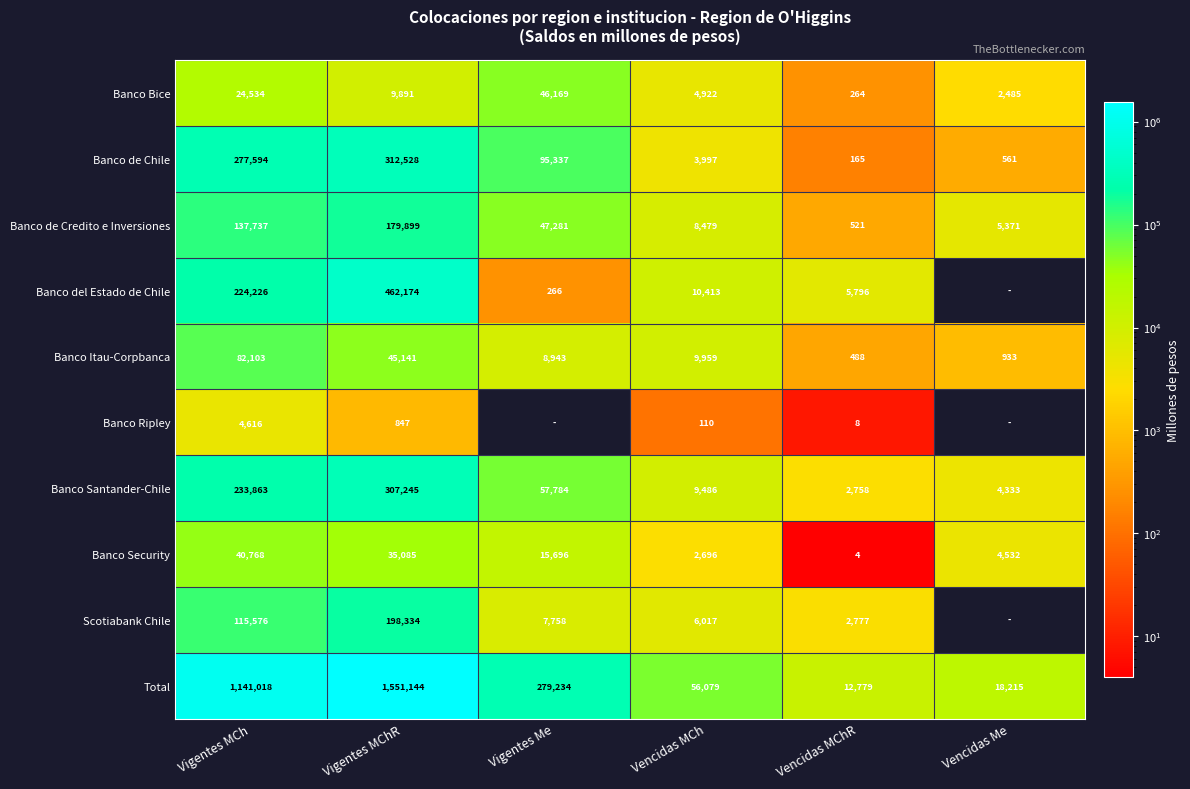

Is it true that Banco Bice equals 40902 at Vigentes MCh?

False